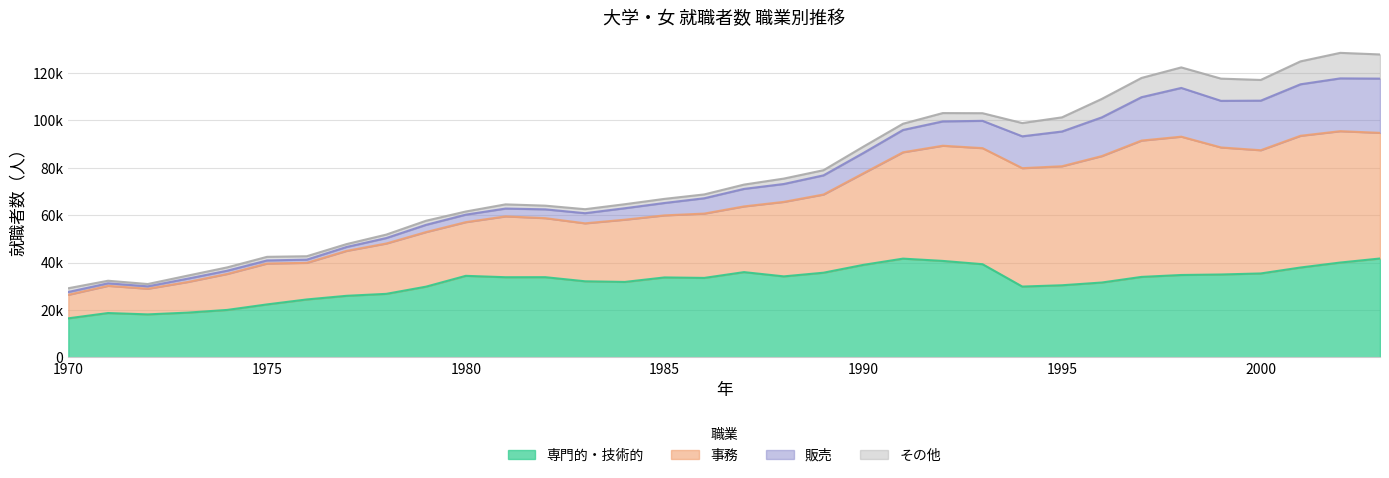

What value does the 専門的・技術的 series have at 1974?

20044